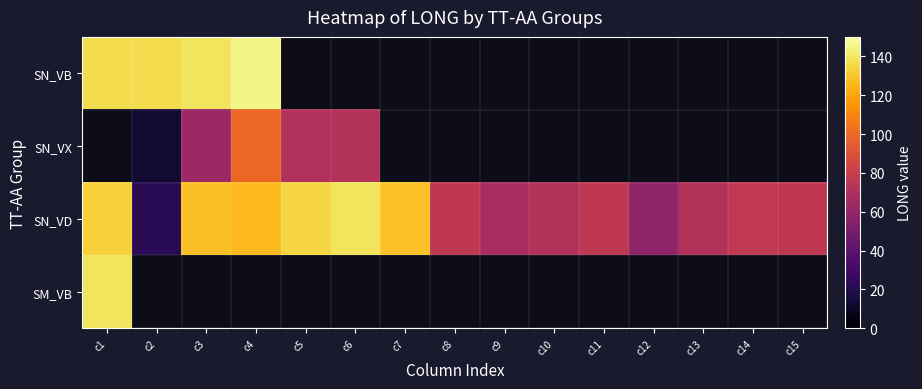

At which label is SN_VD closest to 80?

c14